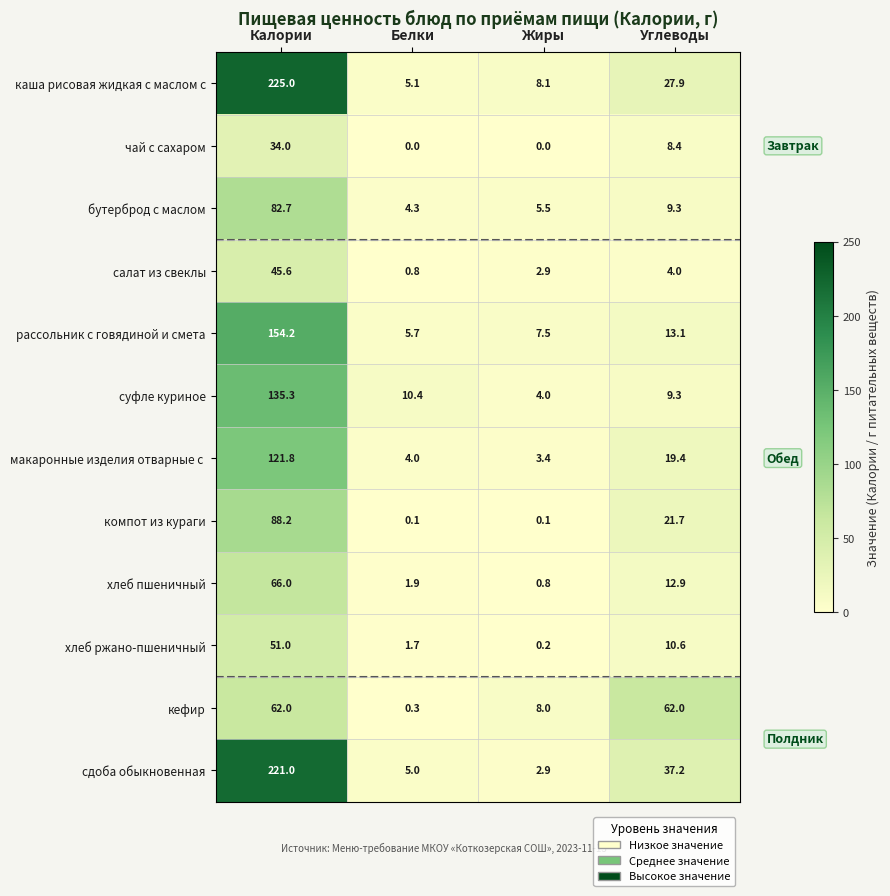

How many categories are shown in the chart?

4